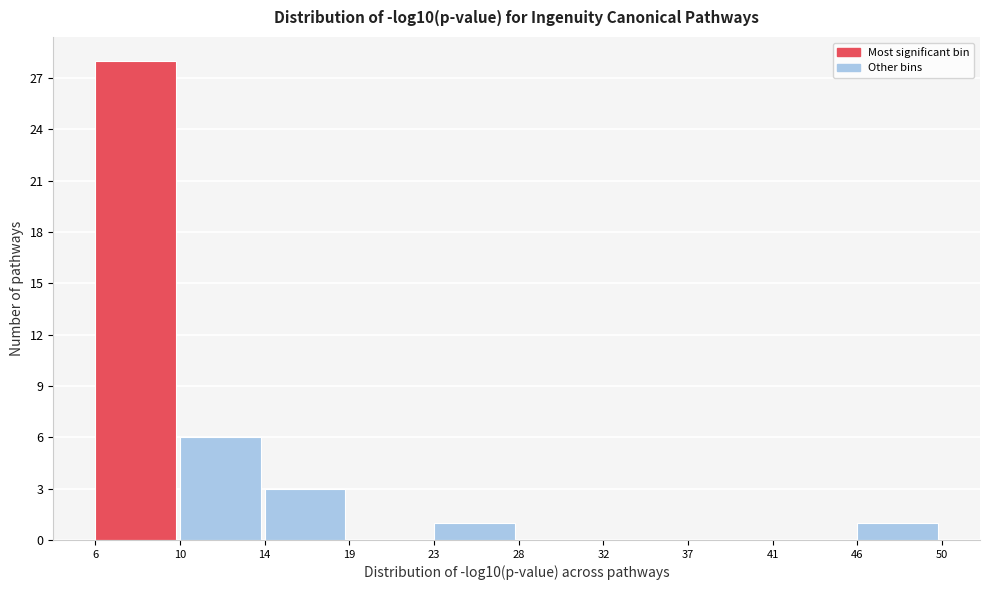

Which range on the x-axis has the tallest bar?

6 to 10